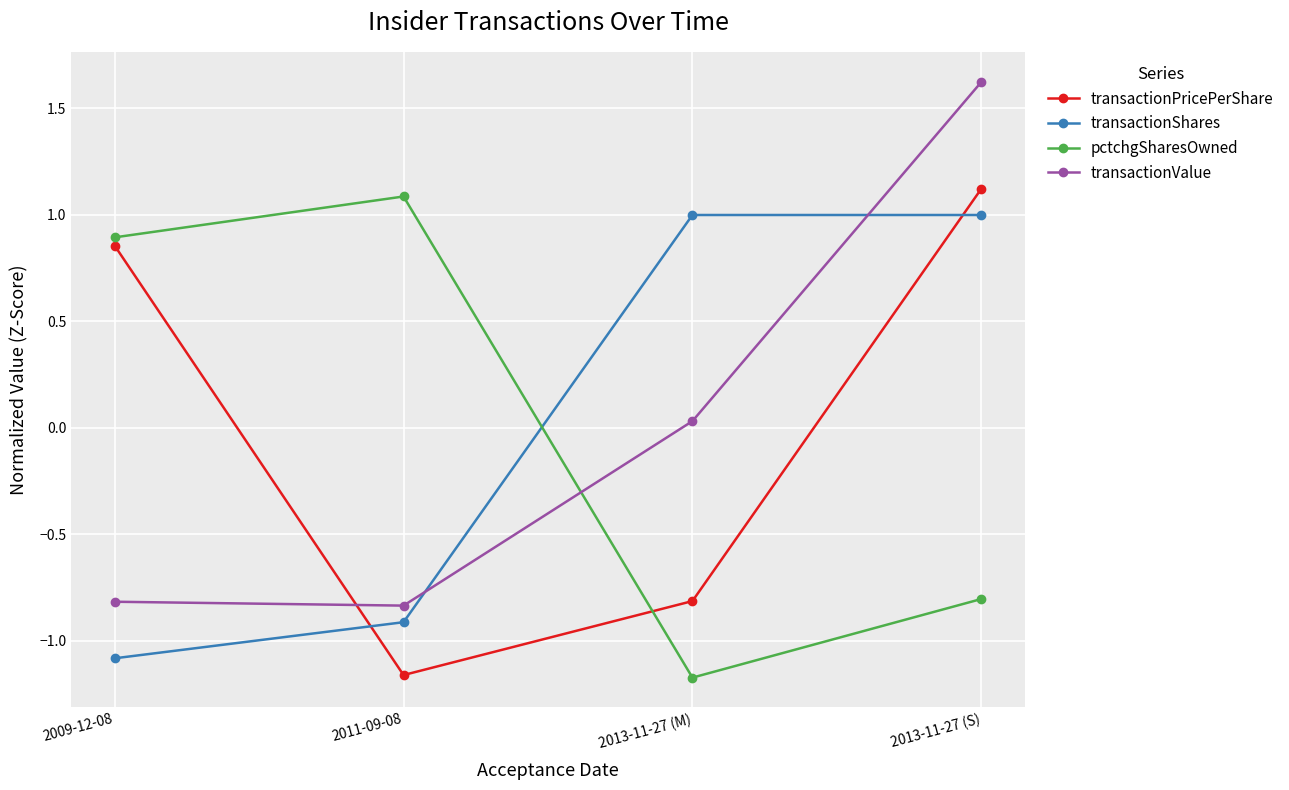

What is the maximum value for transactionShares?

1.0